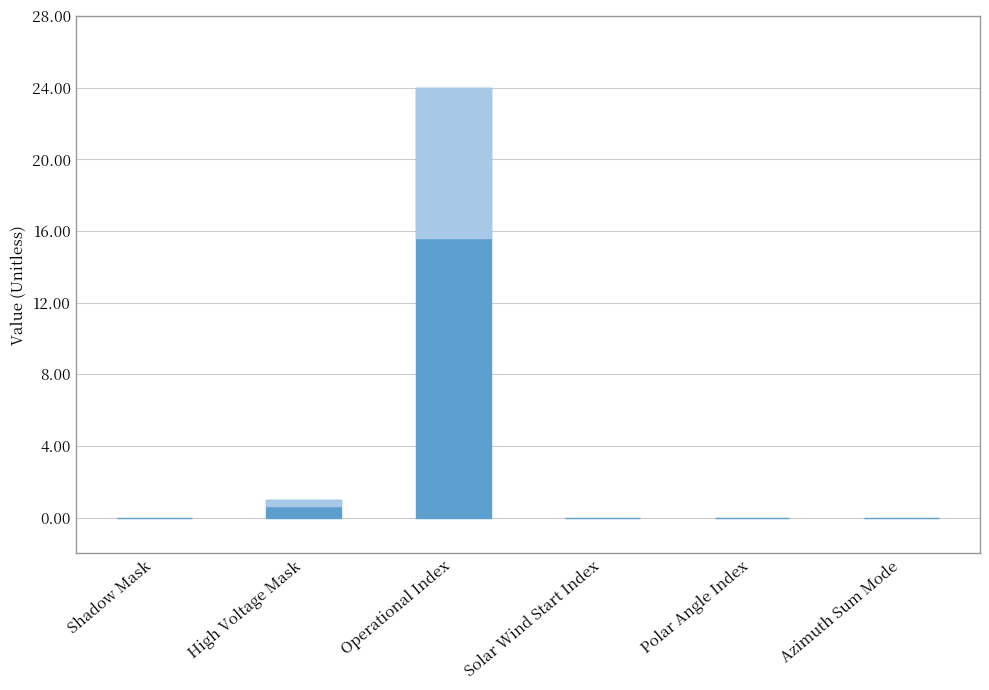

What is the change in value from Shadow Mask to High Voltage Mask?

+1